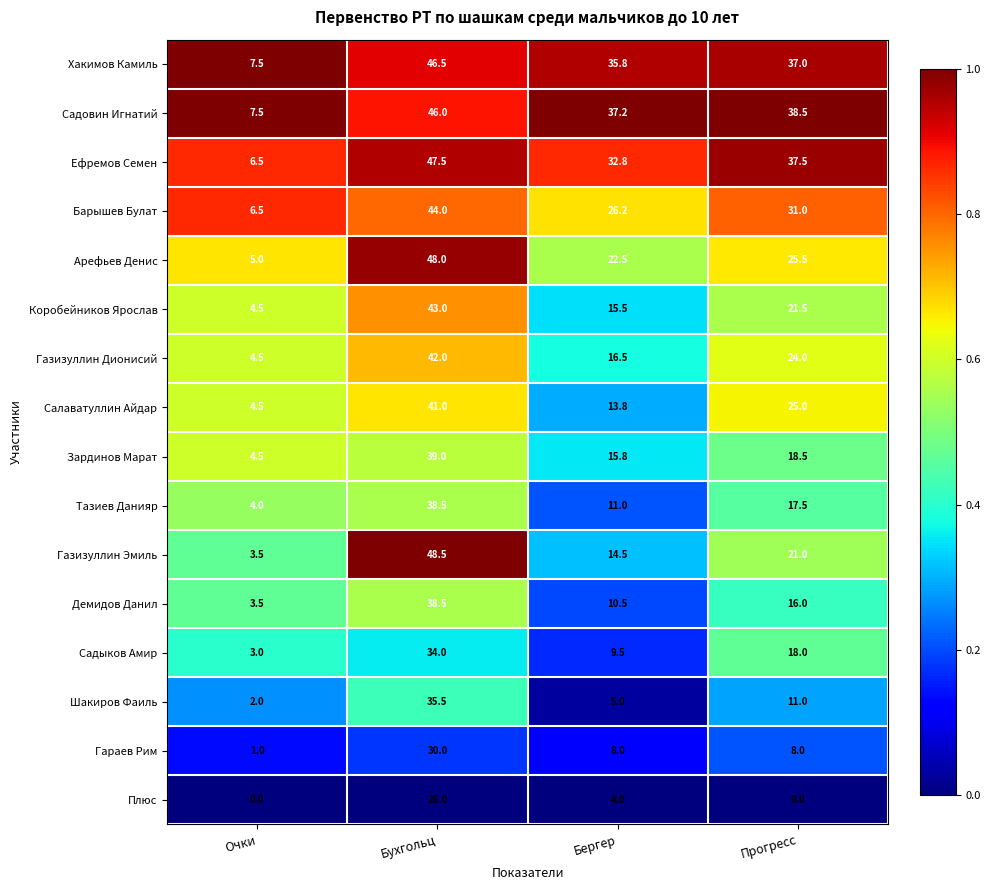

What is the sum of the Хакимов Камиль values at Бергер and Очки?

43.3